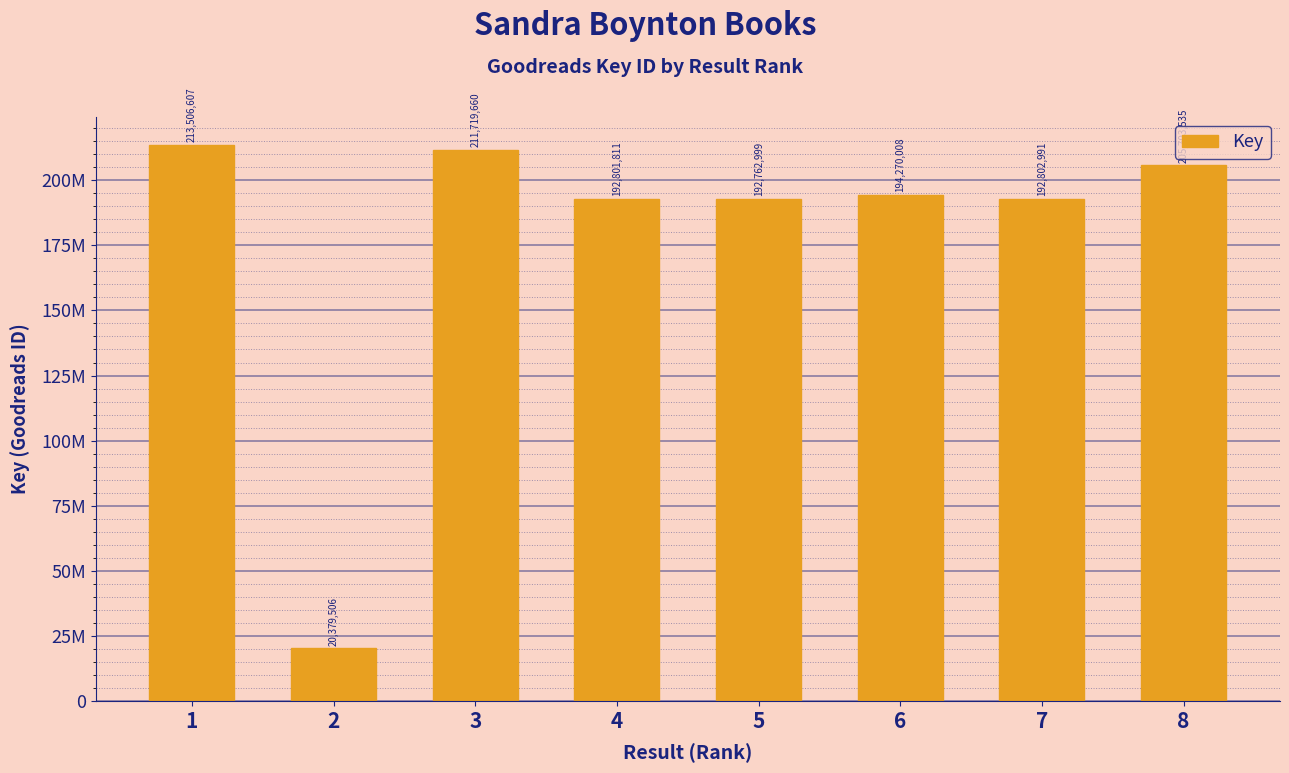

Does the chart contain any negative values?

No